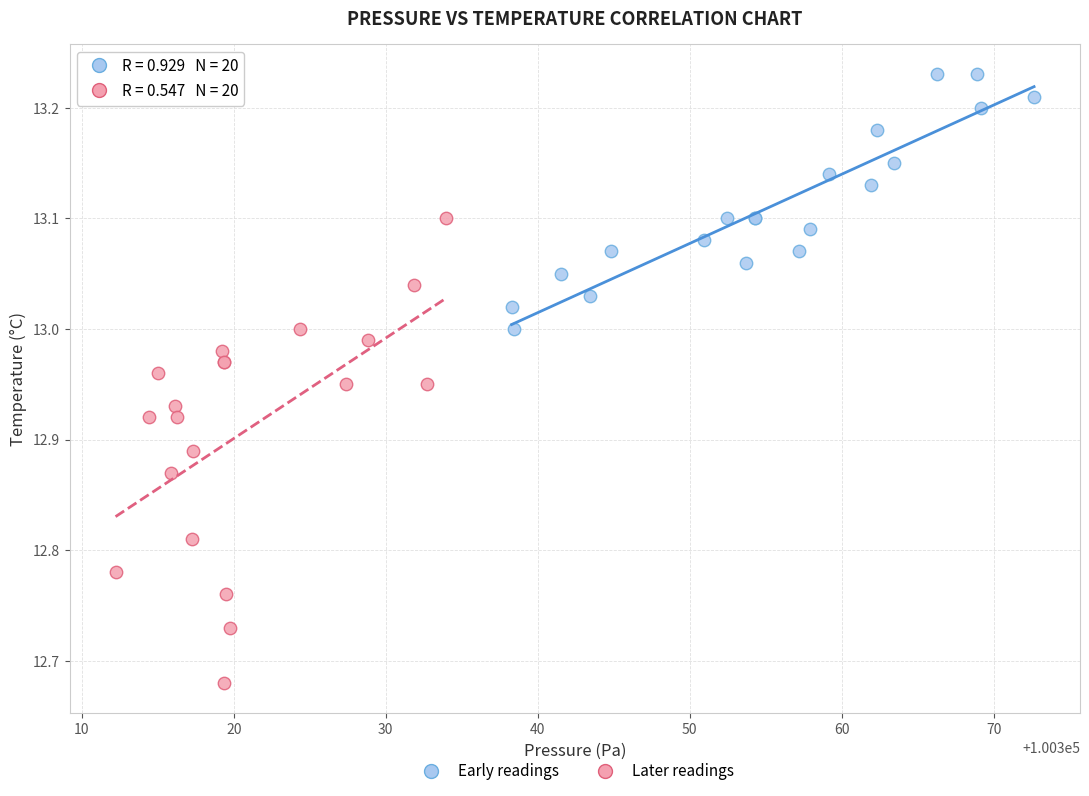

Which series contains the lowest Y value?

Later readings